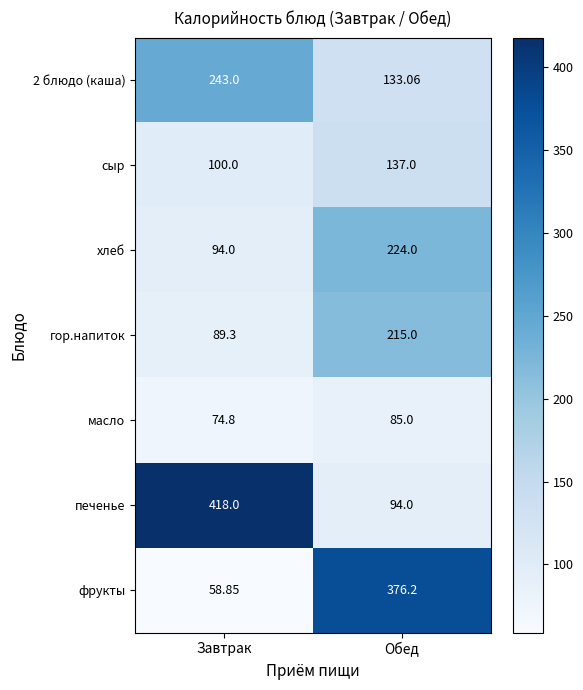

What is the total value across all series at Завтрак?

1078.0